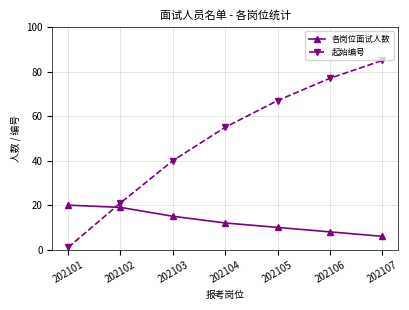

The 起始编号 series shows 138 at 202107. True or false?

False